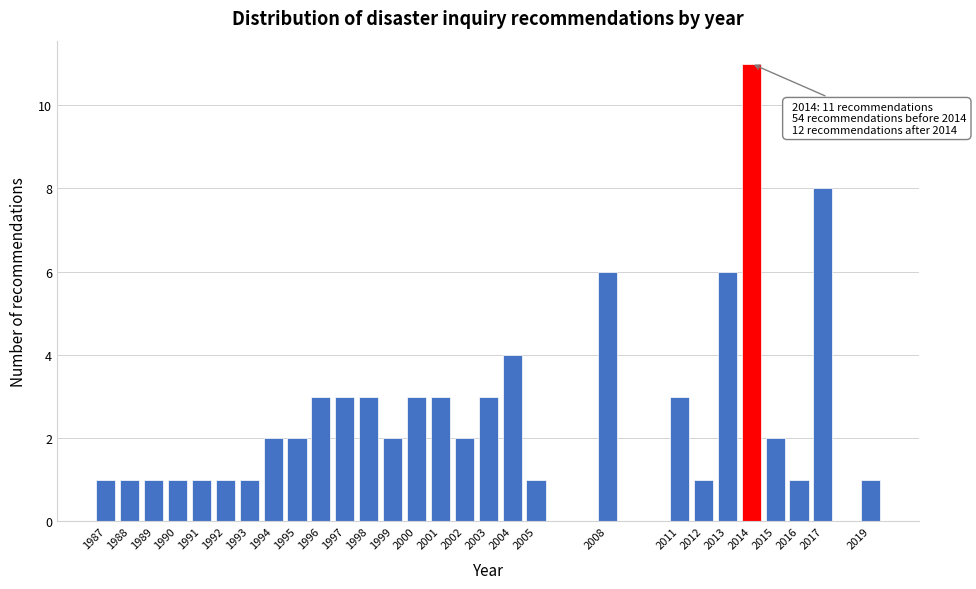

Reading right to left, transcribe all the data shown in this chart.

1	8	1	2	11	6	1	3	6	1	4	3	2	3	3	2	3	3	3	2	2	1	1	1	1	1	1	1